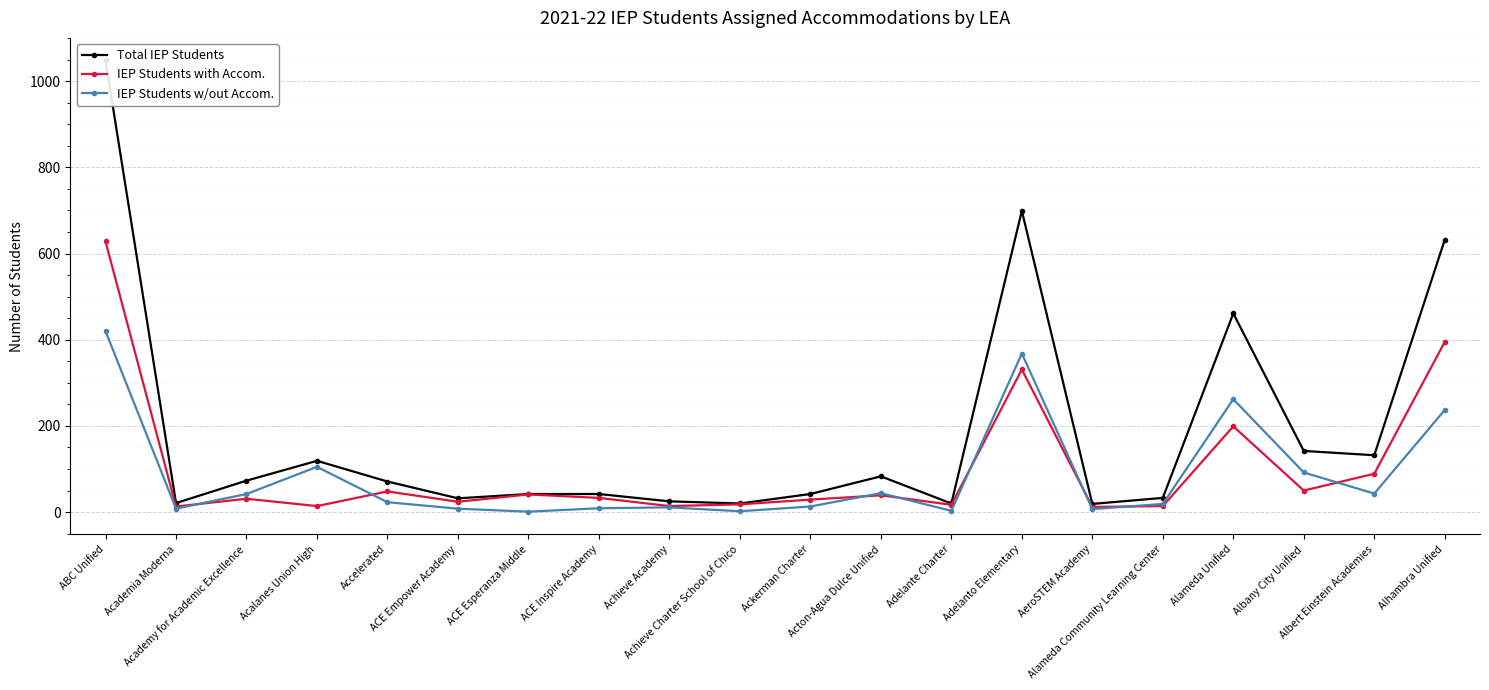

What is the difference between the second highest and minimum values in the IEP Students w/out Accom. series?

367